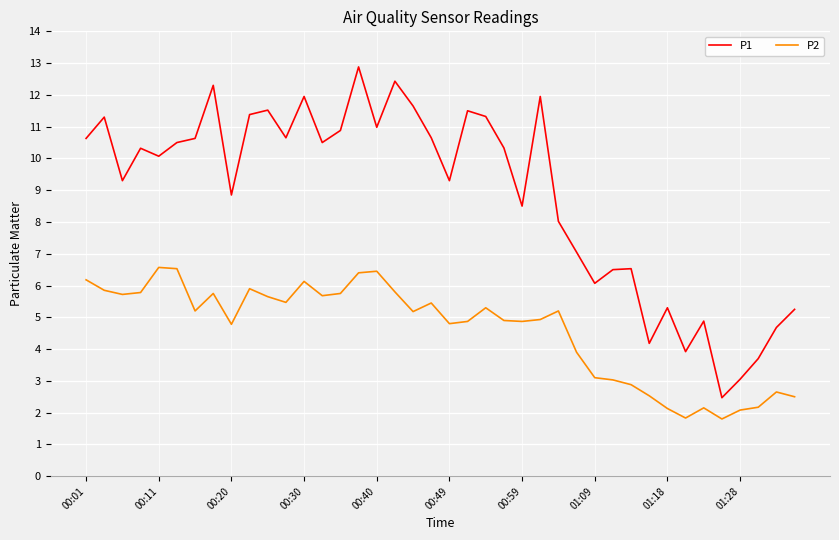

What is the minimum value shown in the chart?

1.8